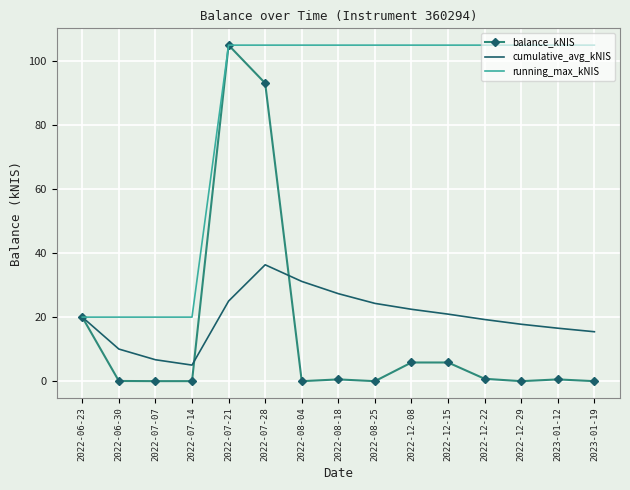

Which series has the widest spread of values?

balance_kNIS